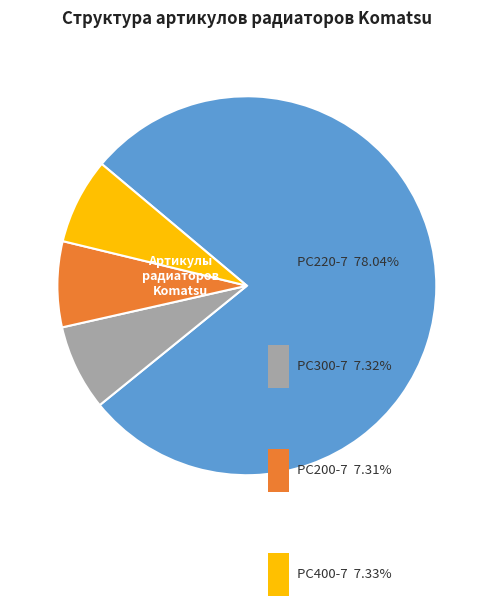

True or false: PC220-7 accounts for 84% of the total.

False